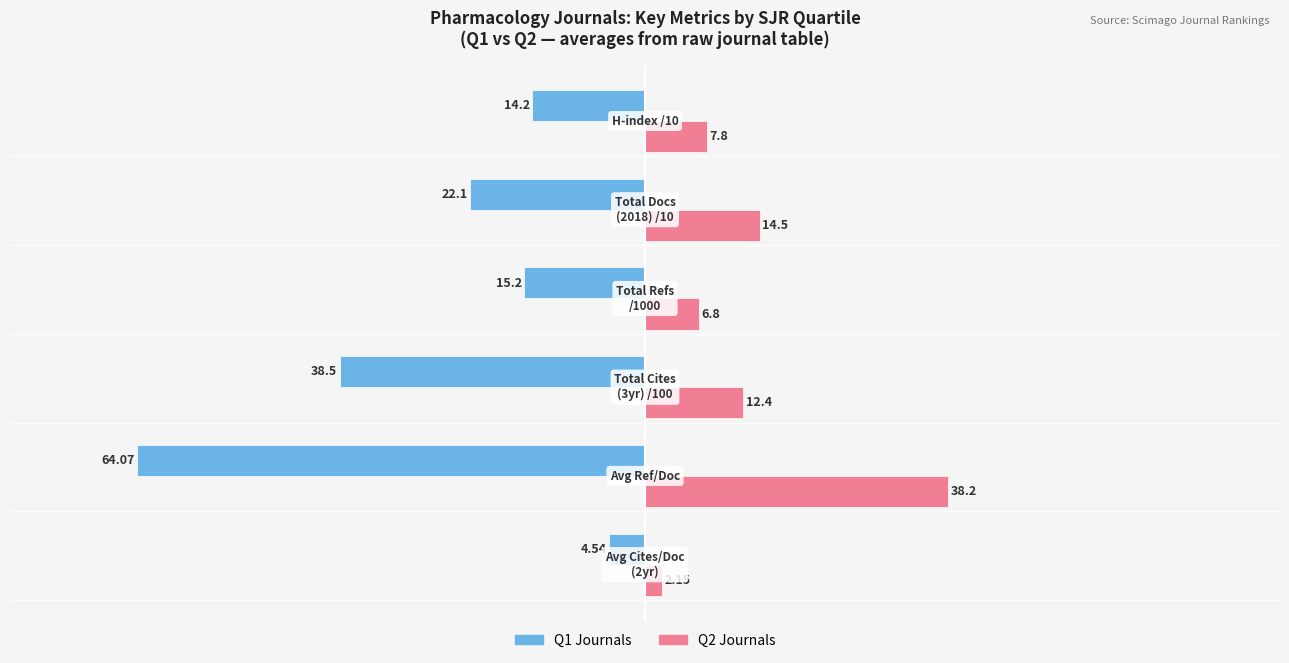

Which series has the widest spread of values?

Q1 Journals